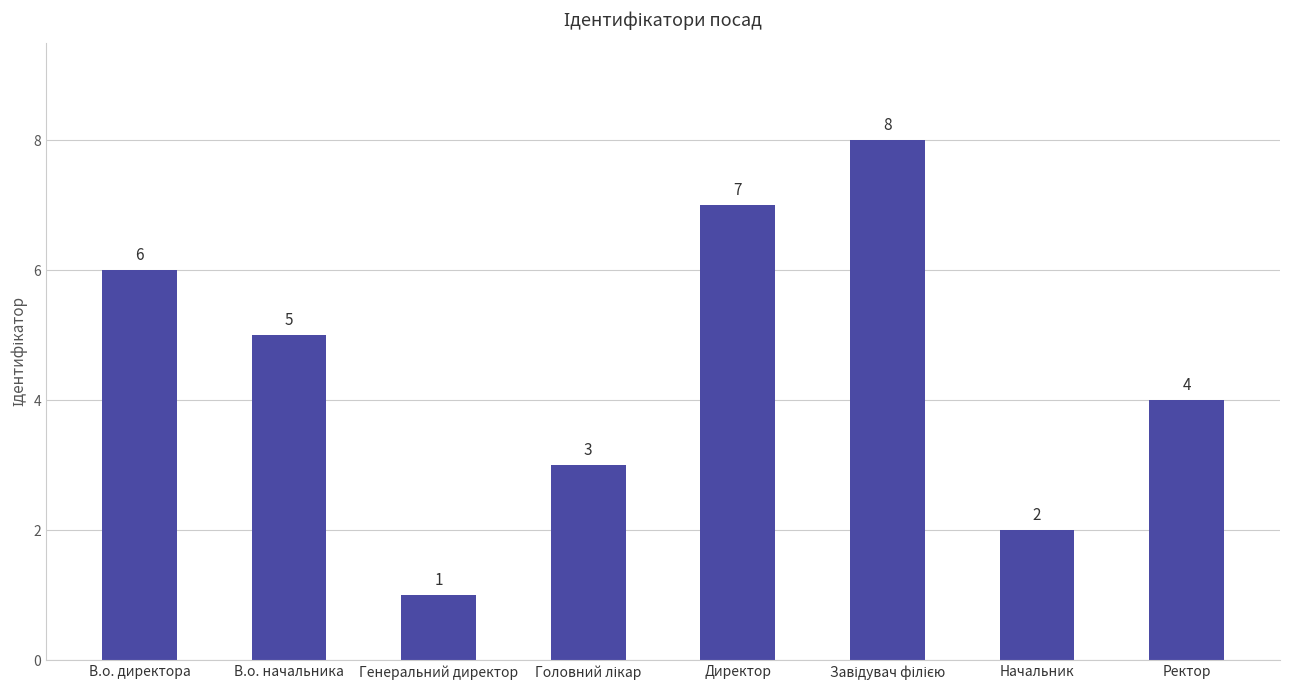

At which label does the data first exceed 5?

В.о. директора